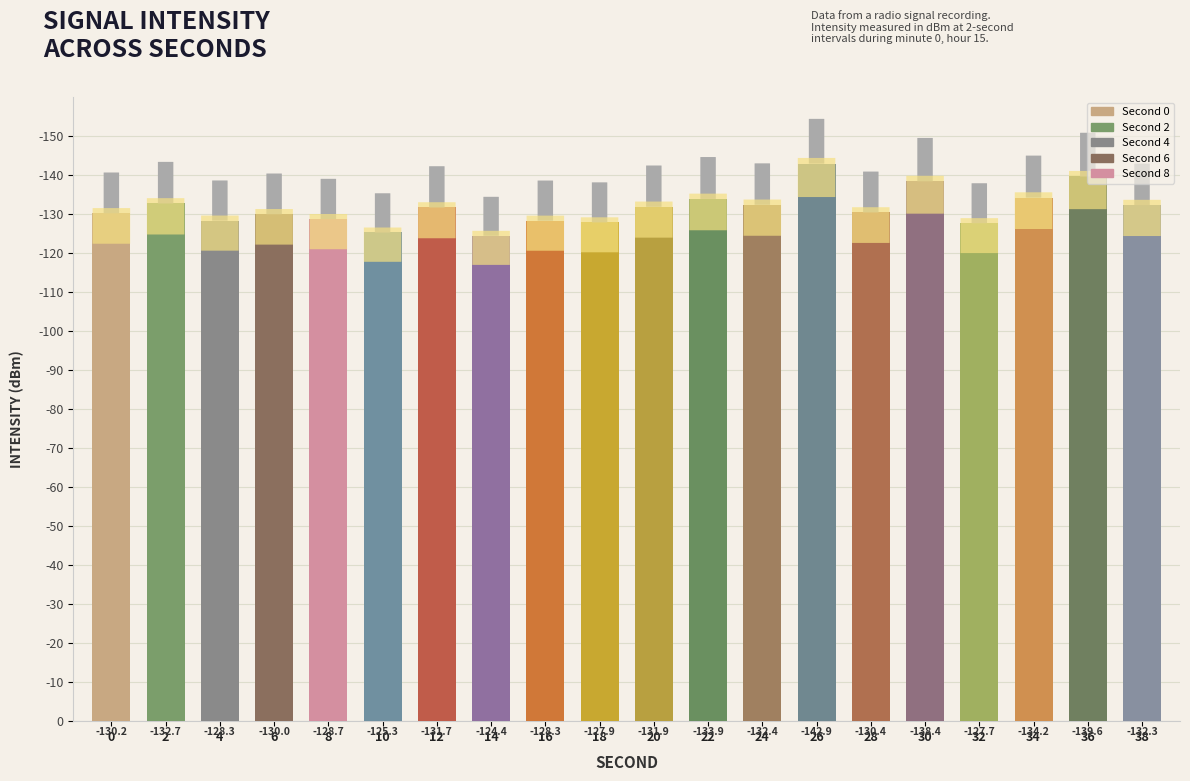

Which category has the highest value across all series?

26